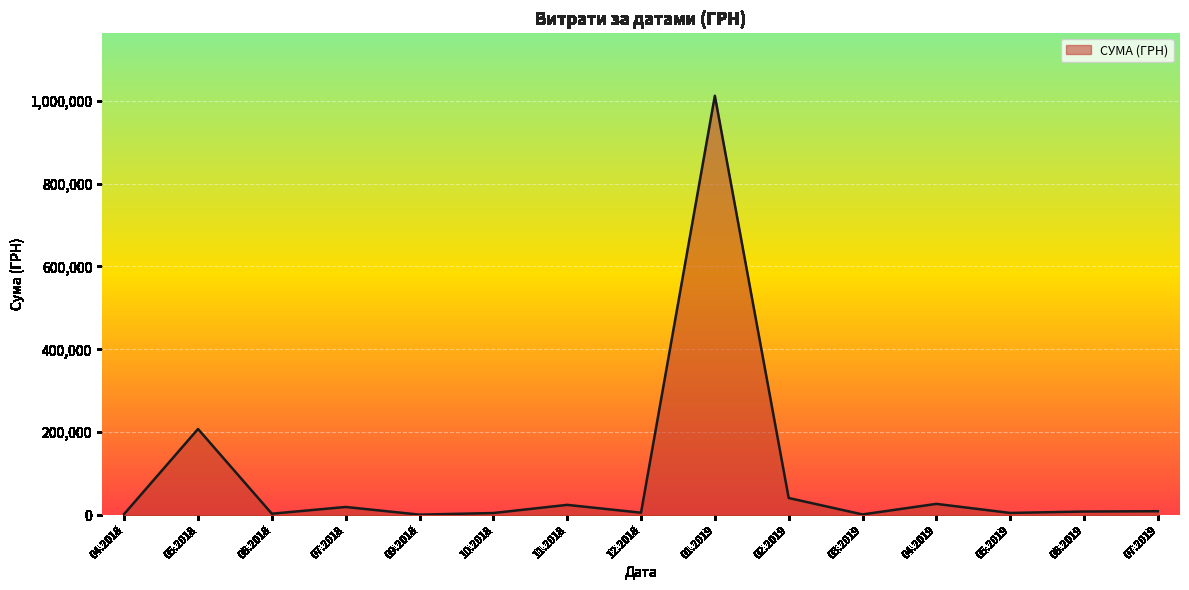

What is the greatest value displayed?

1011914.6